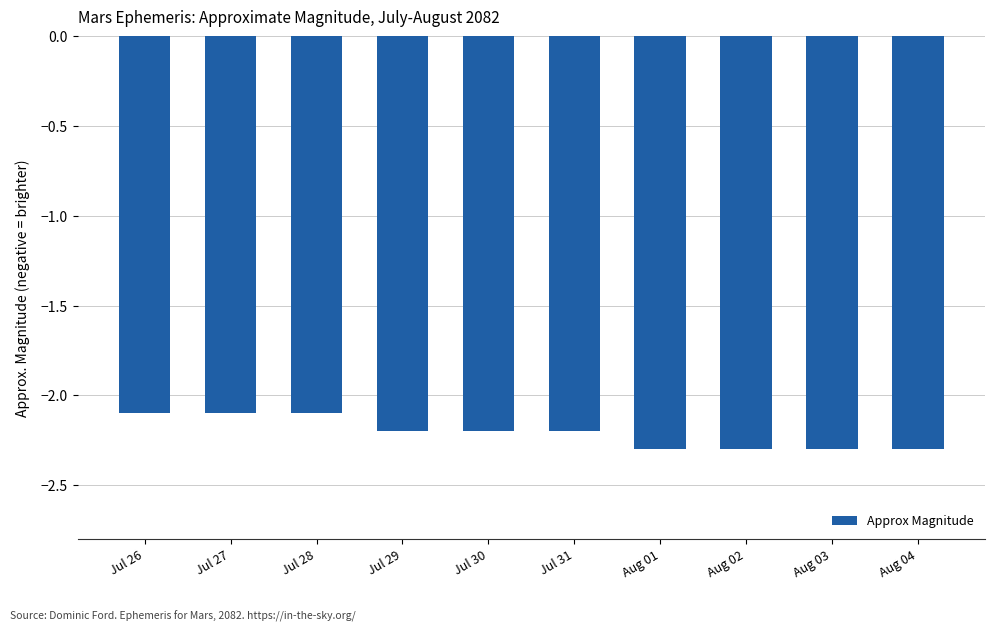

What is the greatest value displayed?

-2.1